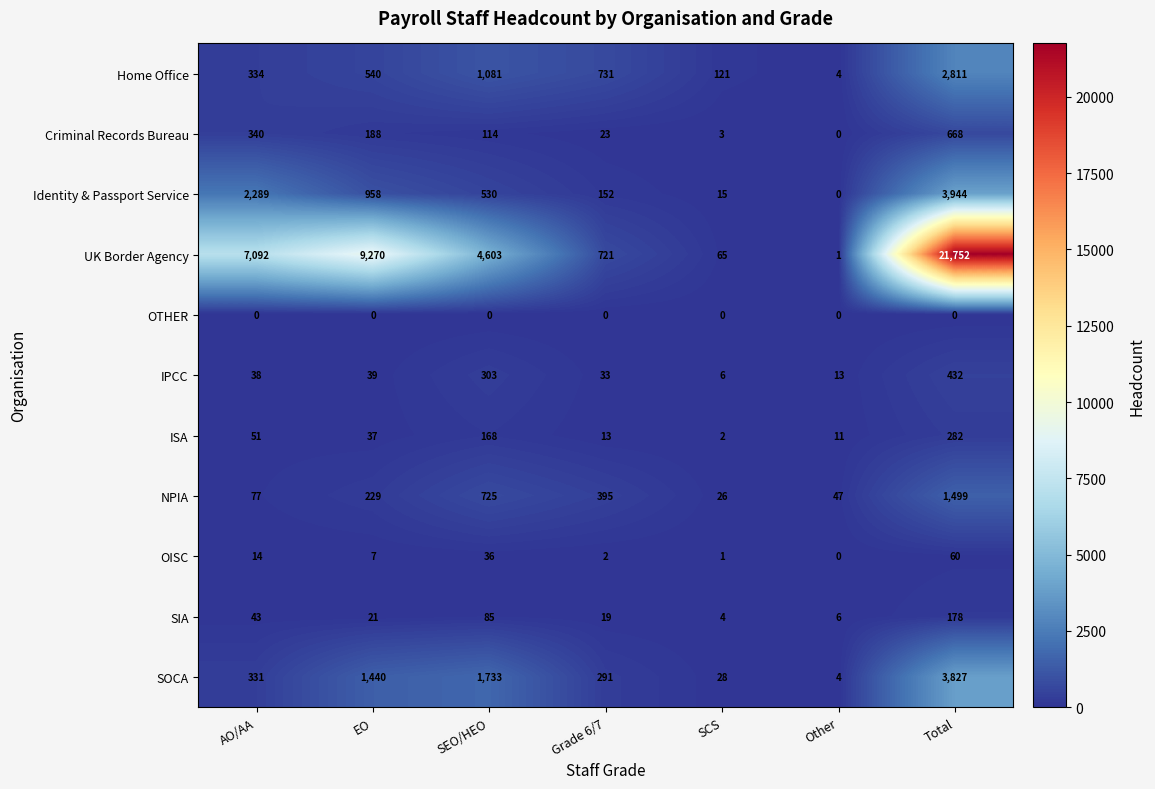

At AO/AA, list the series in order from largest to smallest.

UK Border Agency, Identity & Passport Service, Criminal Records Bureau, Home Office, SOCA, NPIA, ISA, SIA, IPCC, OISC, OTHER